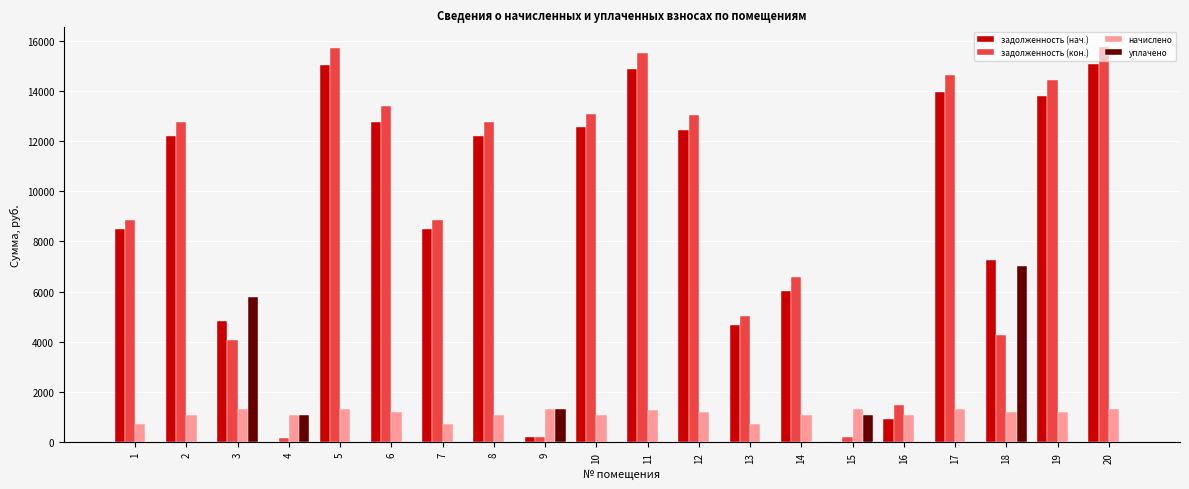

How many values in the начислено series exceed 1208?

11